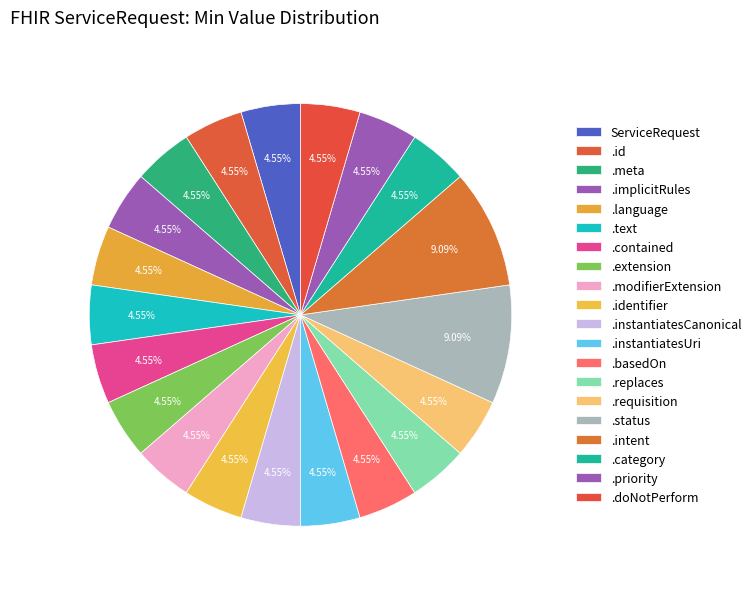

Count the number of slices in the pie.

20